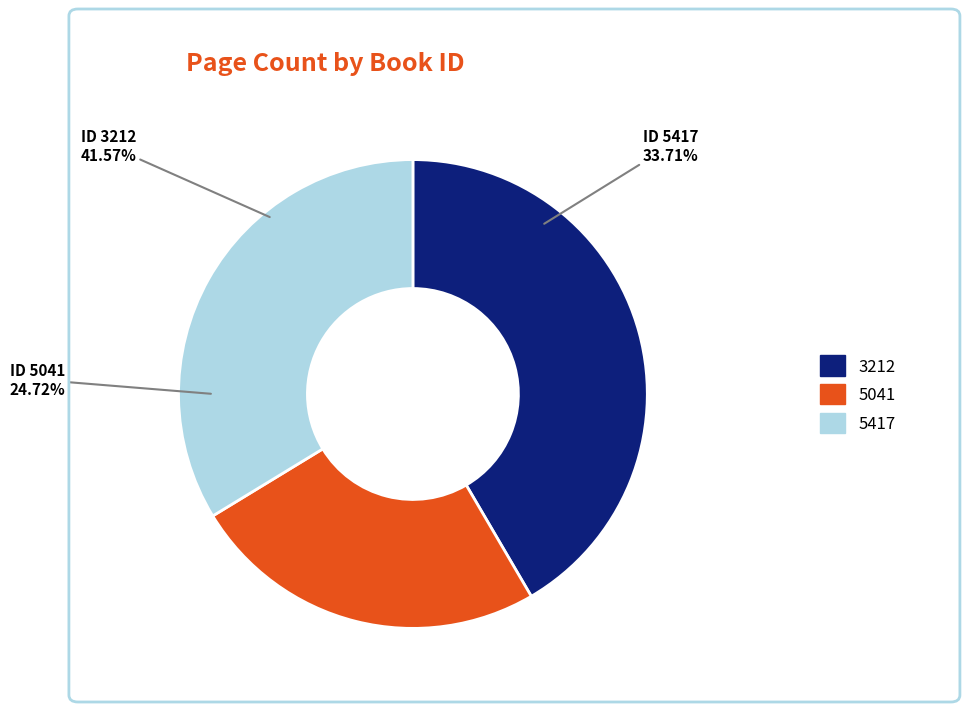

True or false: 5417 accounts for 40% of the total.

False